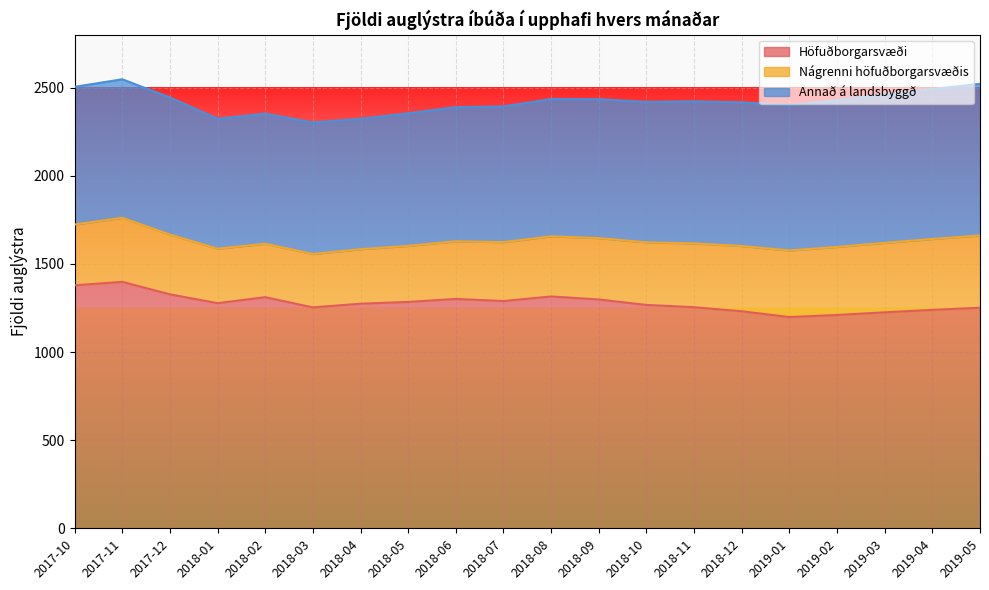

What are all the series names shown in the legend?

Höfuðborgarsvæði, Nágrenni höfuðborgarsvæðis, Annað á landsbyggð